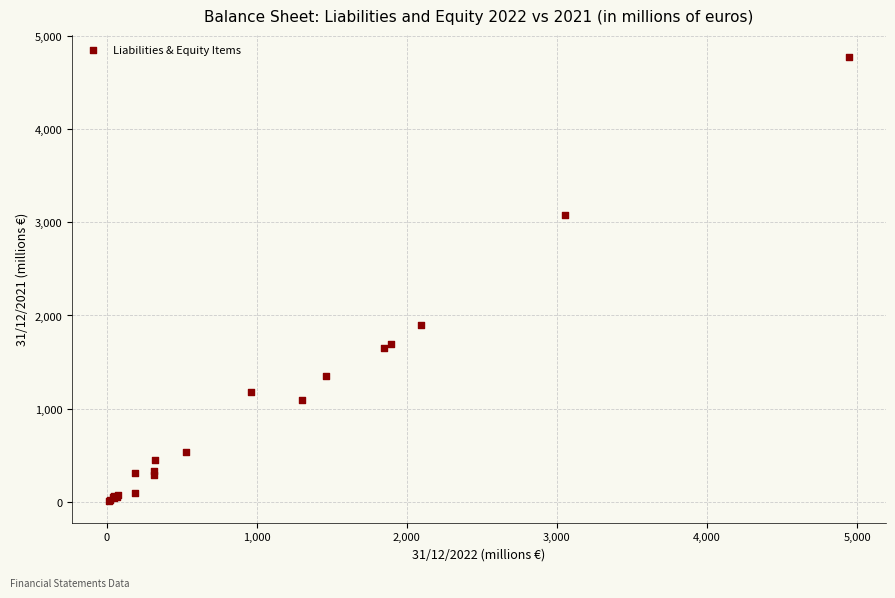

What Y value in the scatter plot is closest to 2393?

1897.5